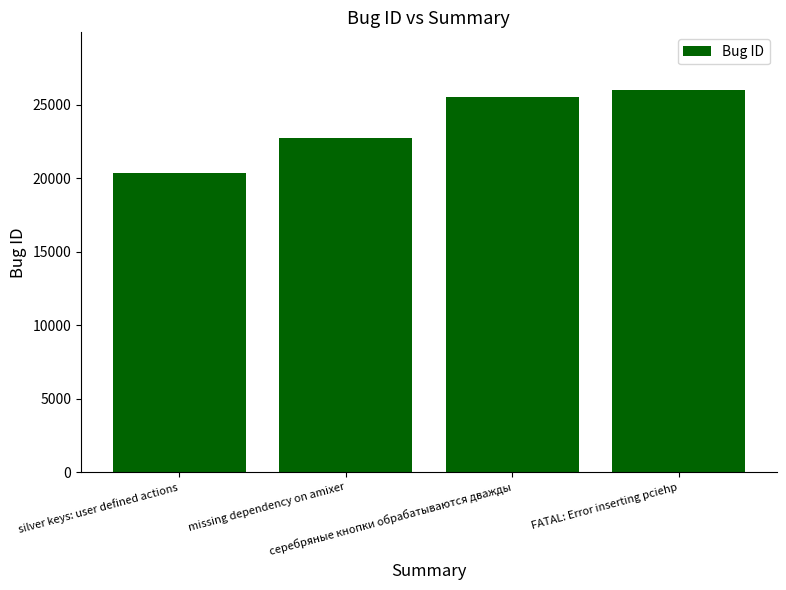

Reading left to right, transcribe all the data shown in this chart.

silver keys: user defined actions=20391	missing dependency on amixer=22729	серебряные кнопки обрабатываются дважды=25540	FATAL: Error inserting pciehp=26030